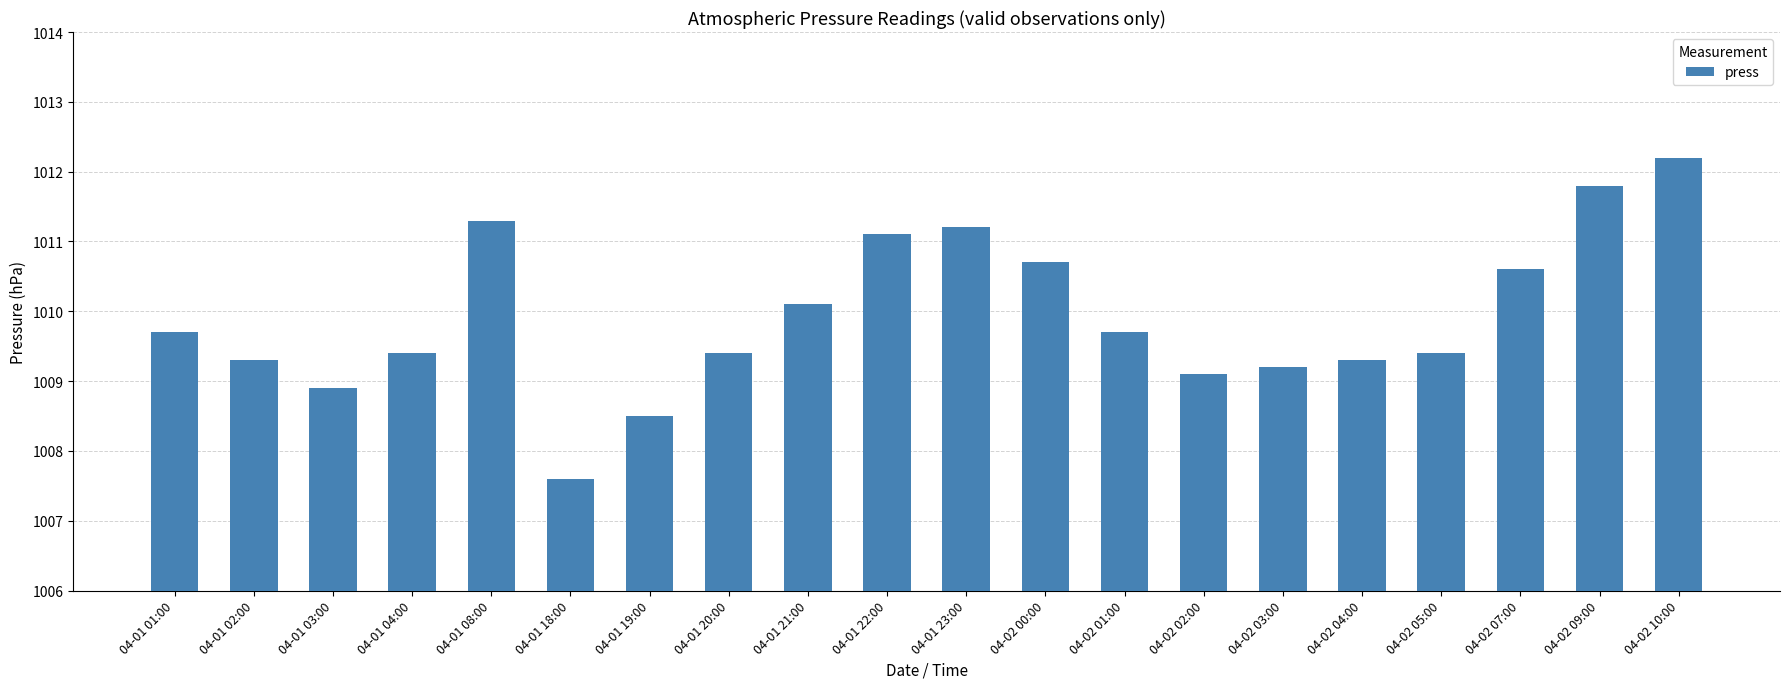

True or false: the data shows 1011.2 at 04-01 23:00.

True